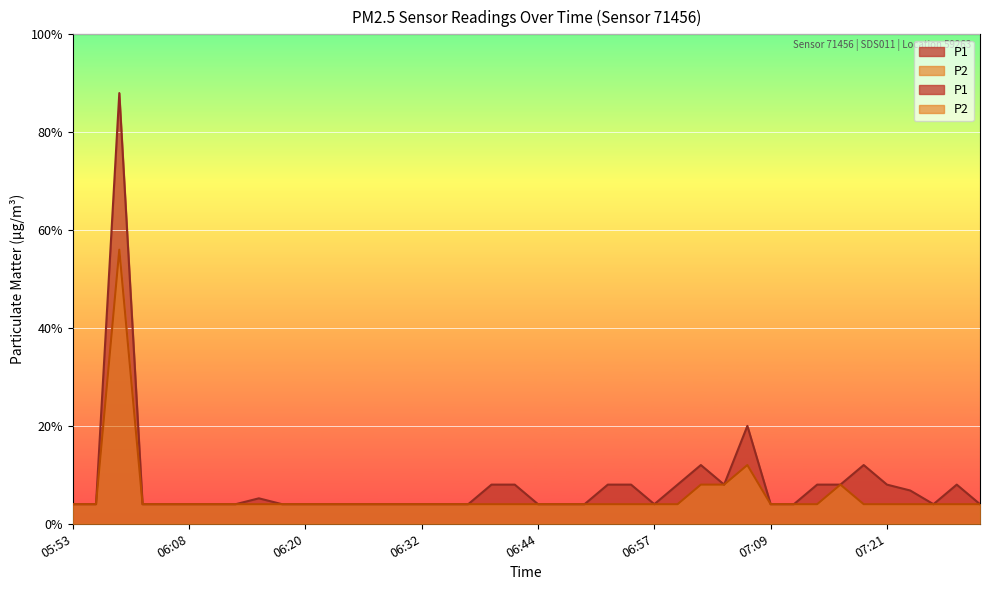

True or false: P2 and P1 cross at least once.

False